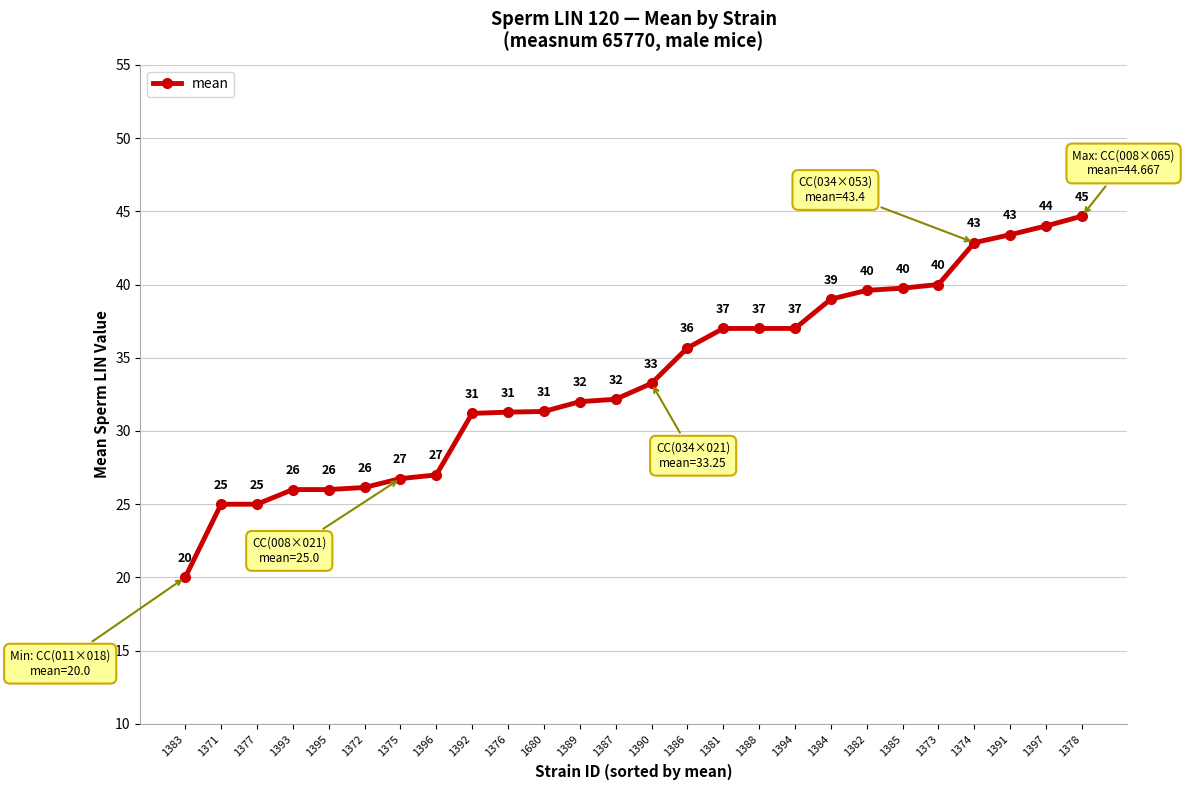

What is the sum of the values at 1396 and 1374?

69.9